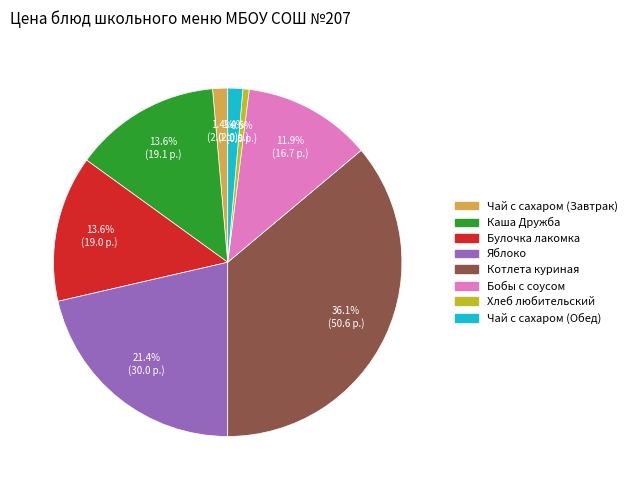

What is the largest slice in the pie chart?

Котлета куриная